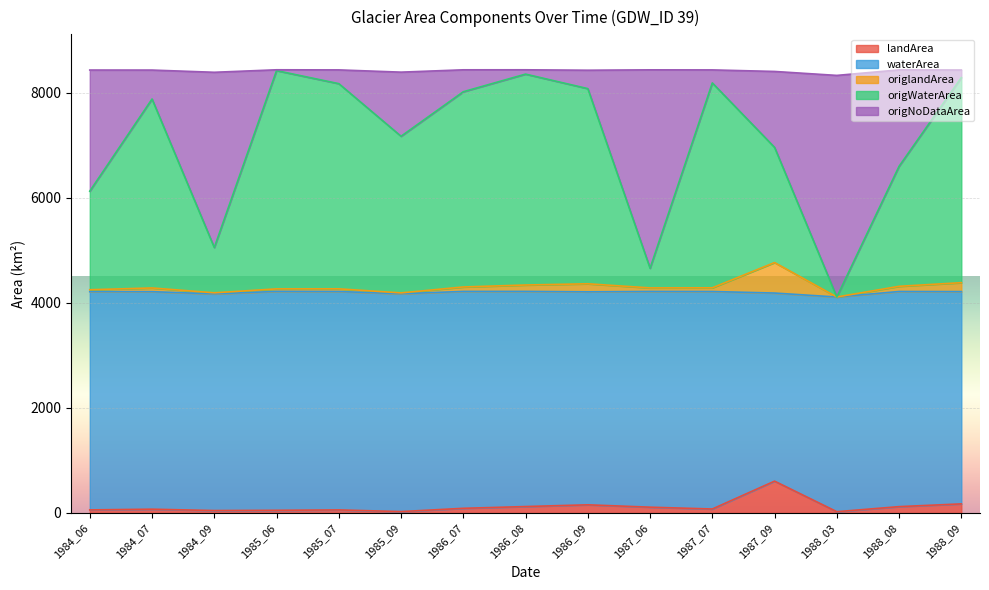

What is the difference between the highest and lowest values at 1985_07?

4108.8